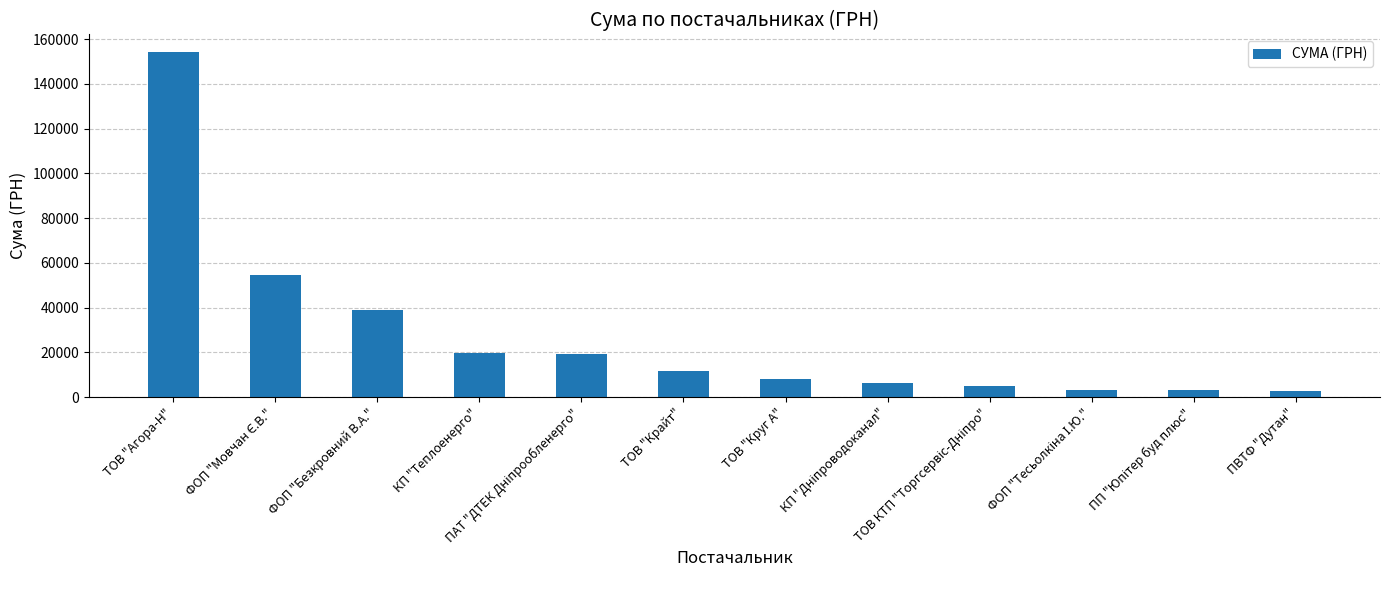

How many bars are there in total?

12